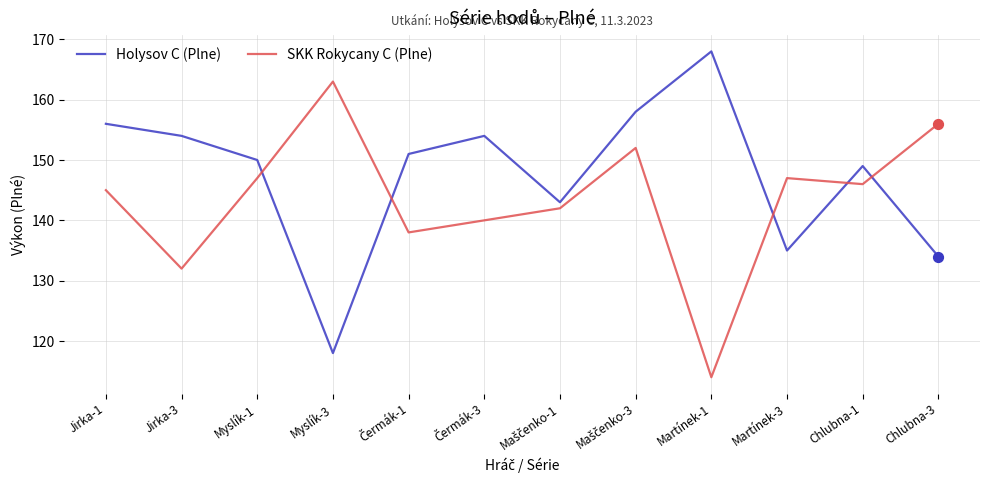

What is the difference between the highest and lowest values at Martínek-3?

12